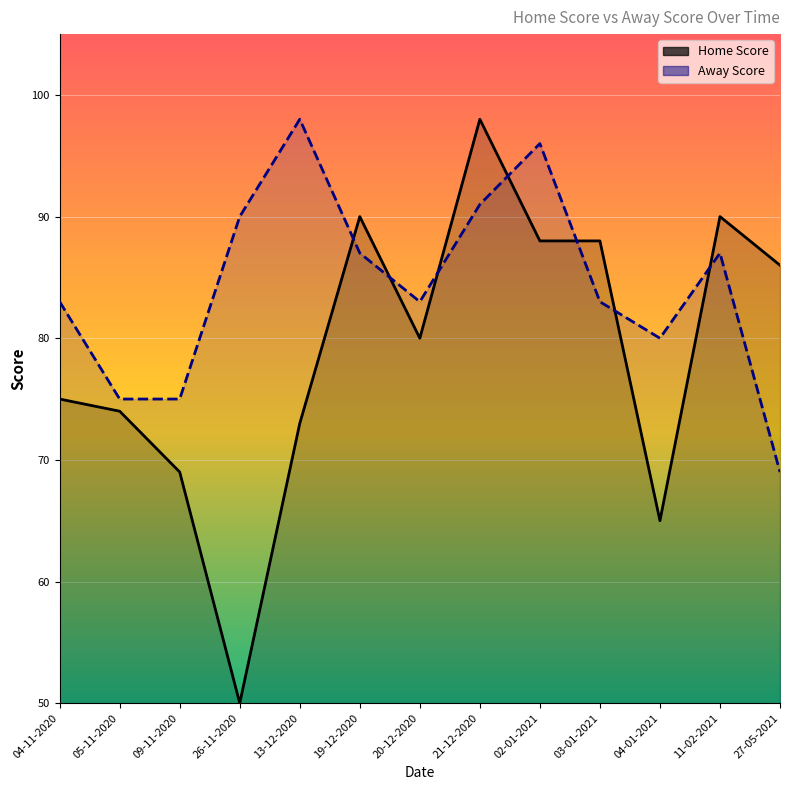

Where does the Away Score series first go above 83?

26-11-2020